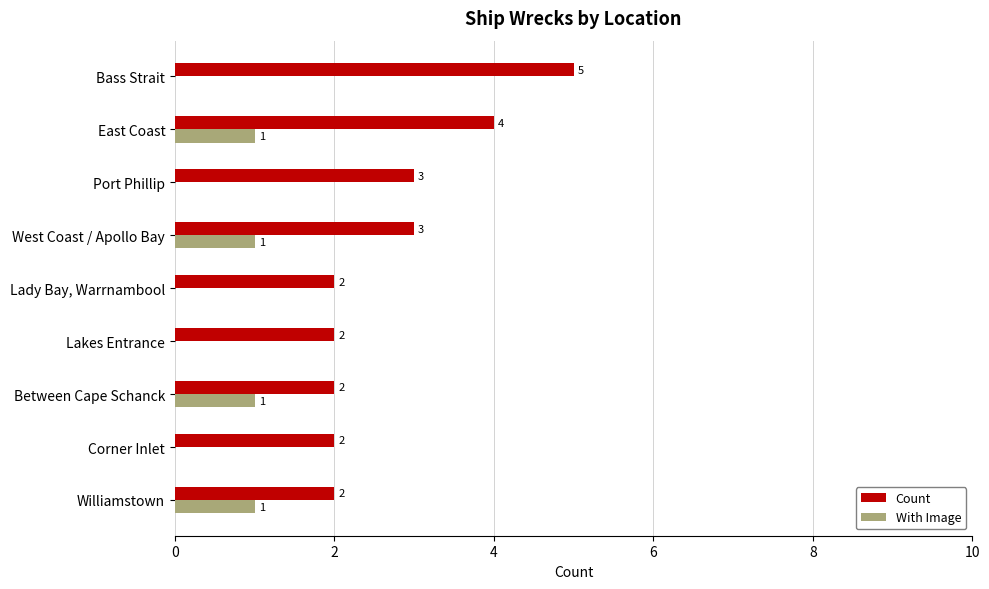

Which series has the largest total across all categories?

Count